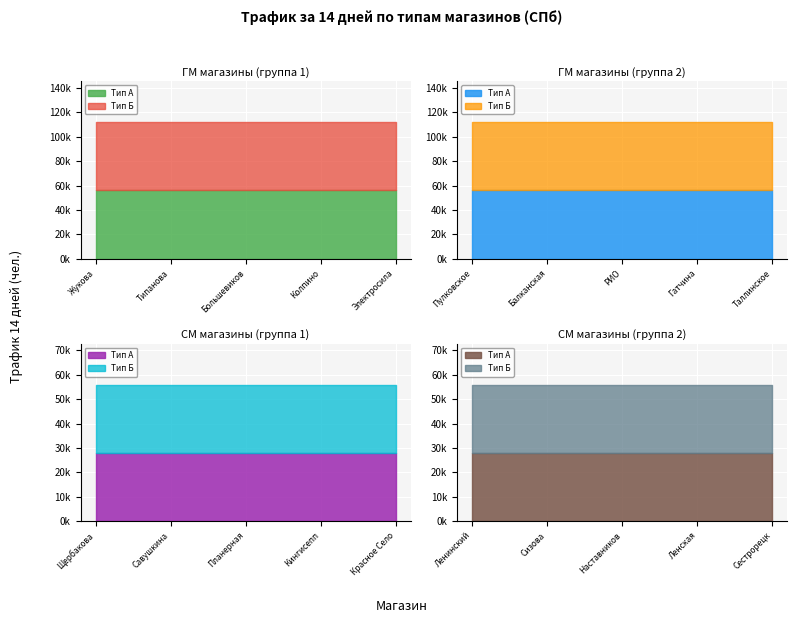

What is the sum of all СМ (56000) values?

560000